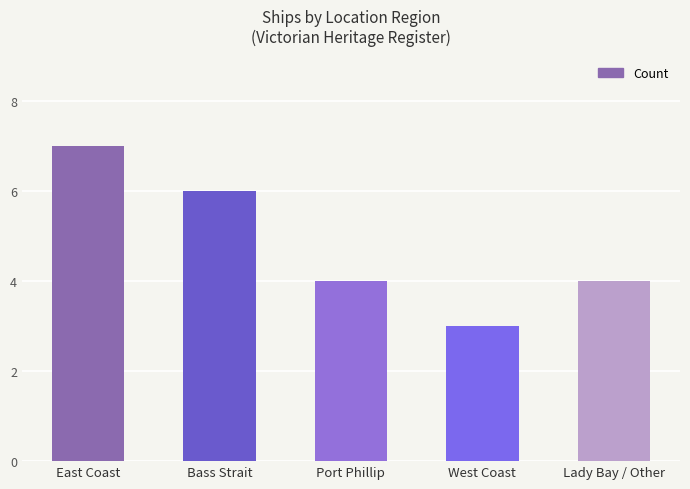

What is the label of the 5th bar from the right?

East Coast